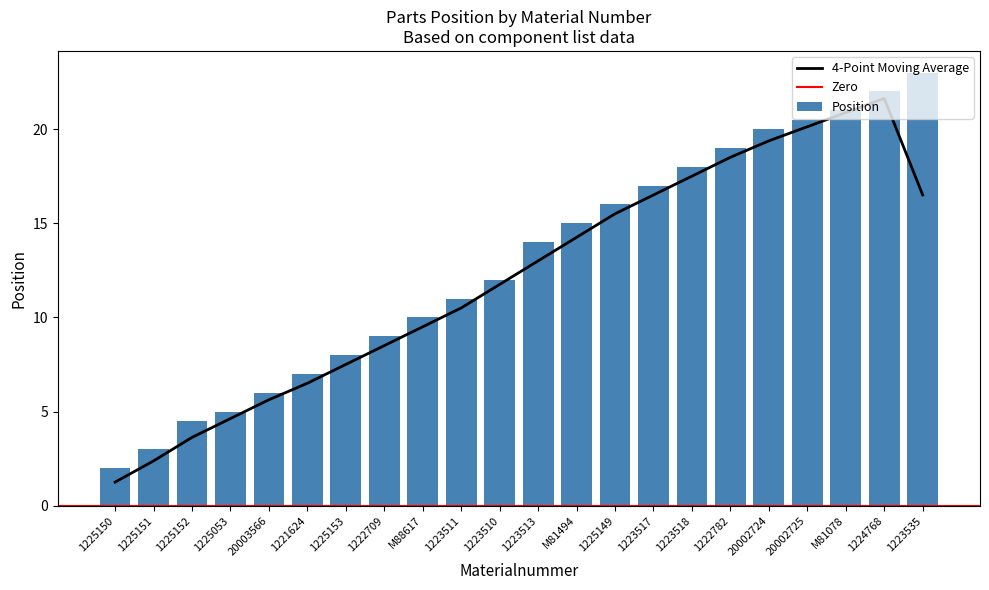

Which label corresponds to the smallest value in the chart?

1225150